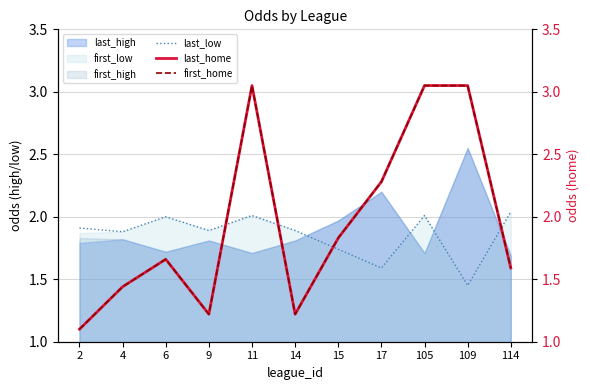

What is the value of the last_home point at the 6th from the left?

1.2